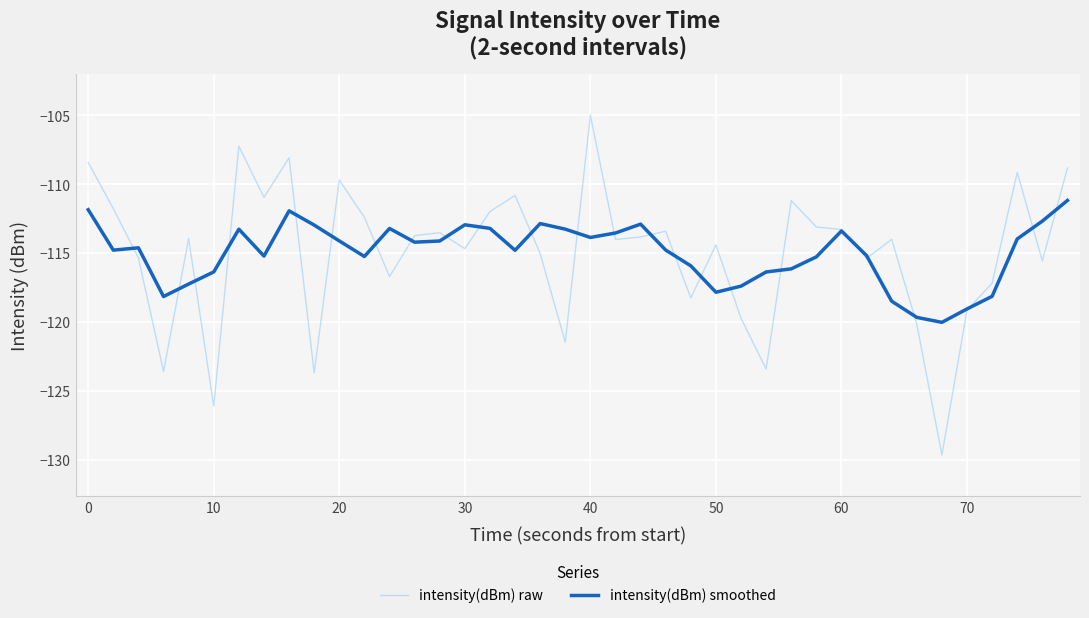

What is the sum of all intensity(dBm) raw values?

-4597.8